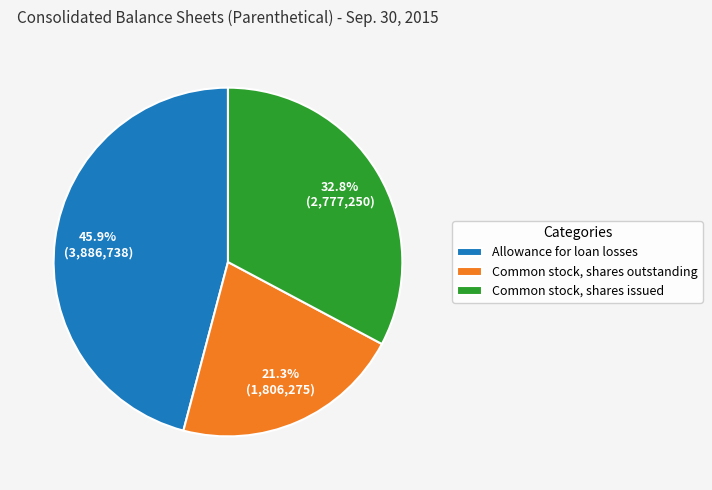

Is there any slice that represents more than half of the pie?

No